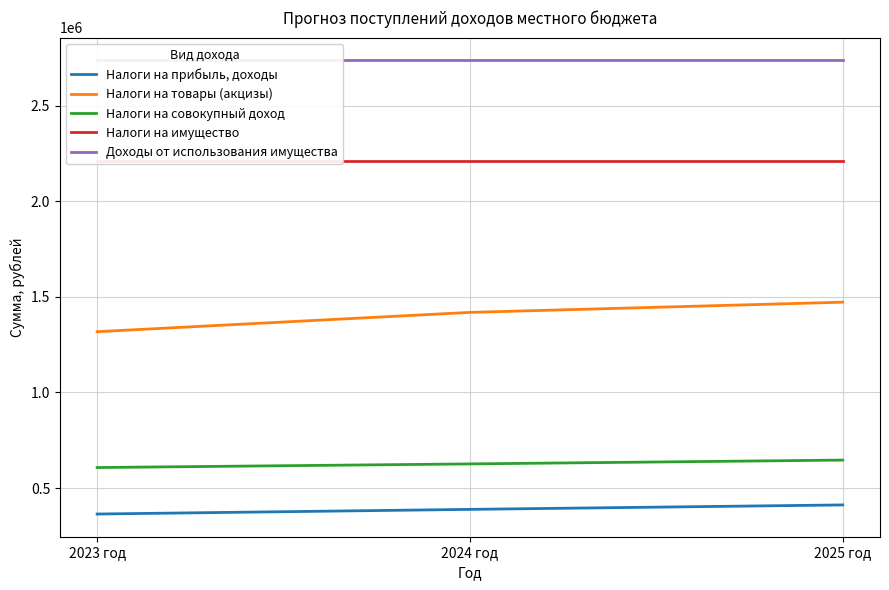

Is the value of Доходы от использования имущества at 2025 год greater than the value of Налоги на прибыль, доходы at 2025 год?

Yes